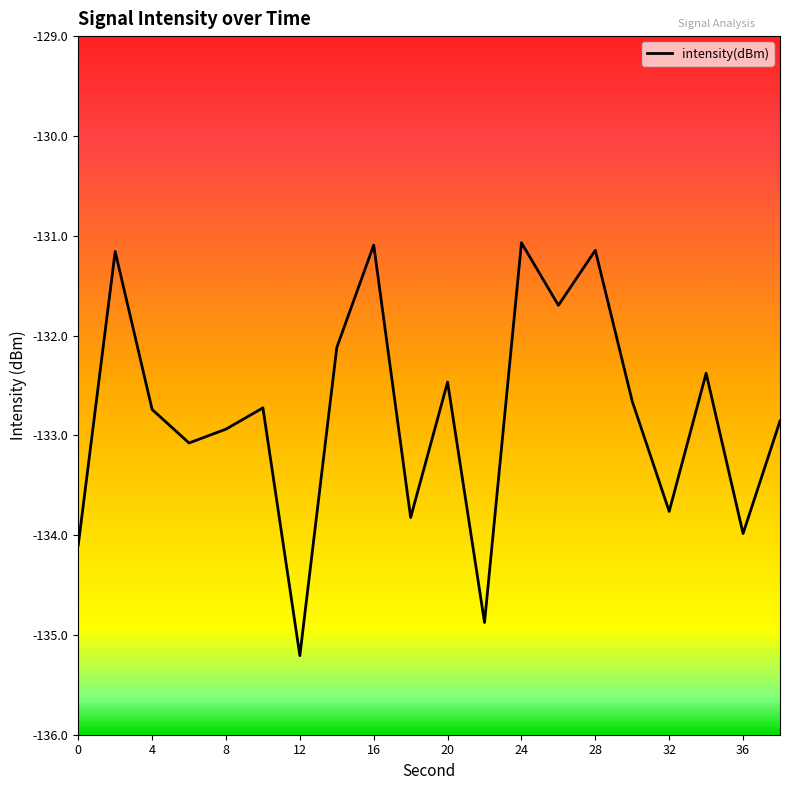

What is the difference between the maximum and minimum values?

4.1